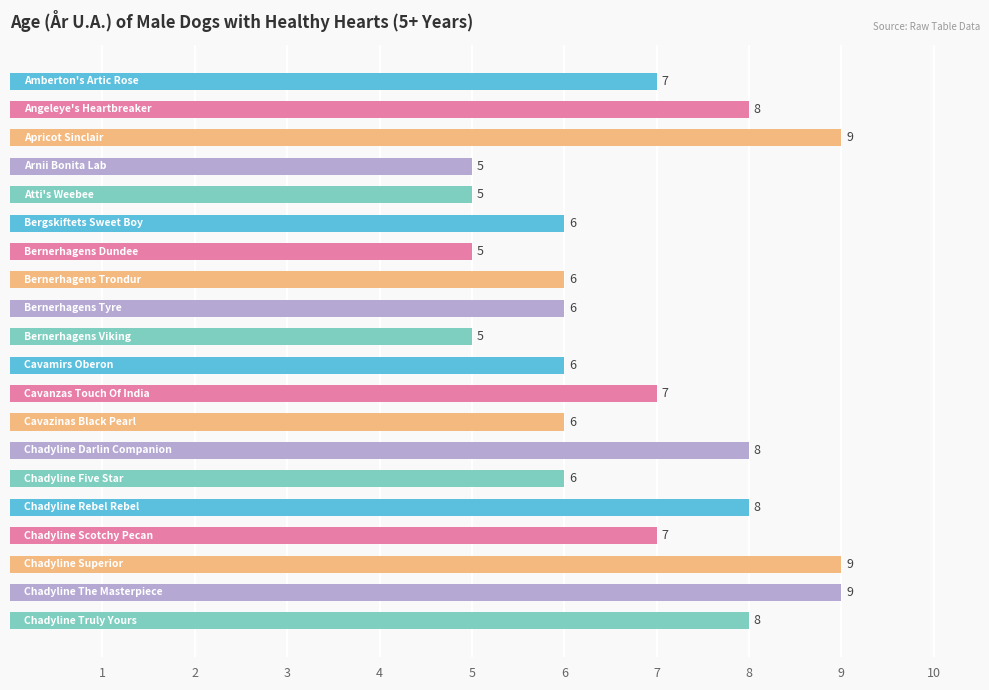

What is the difference between the maximum and second lowest values?

4